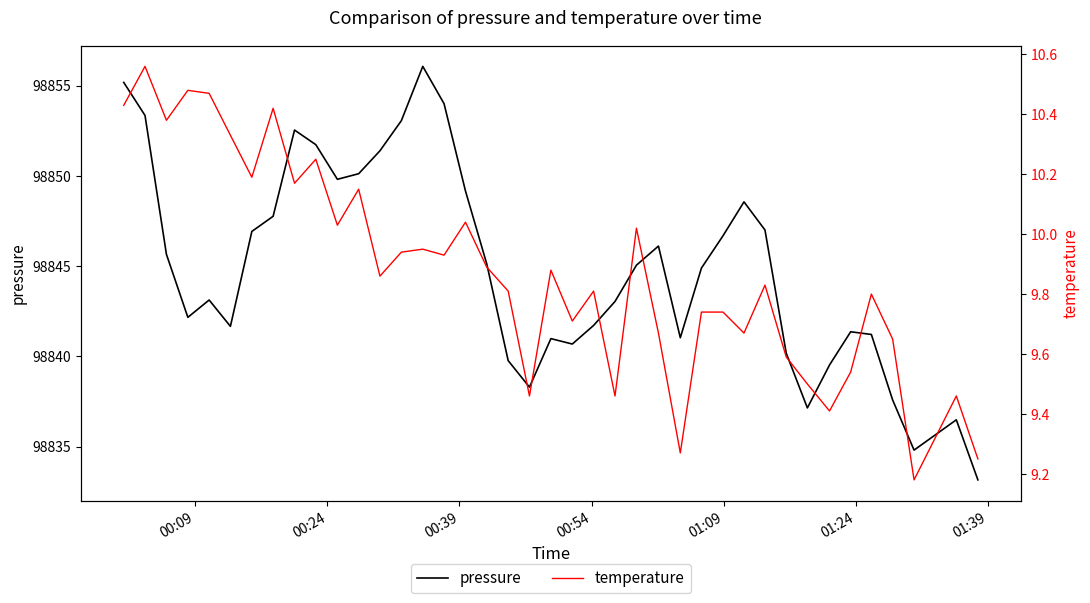

True or false: temperature and pressure cross at least once.

False